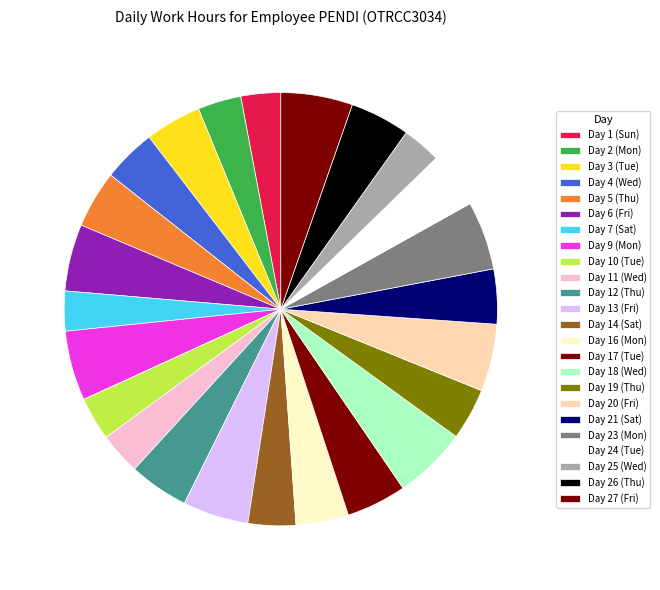

Is it true that Day 27 (Fri) is 1% of the pie?

False